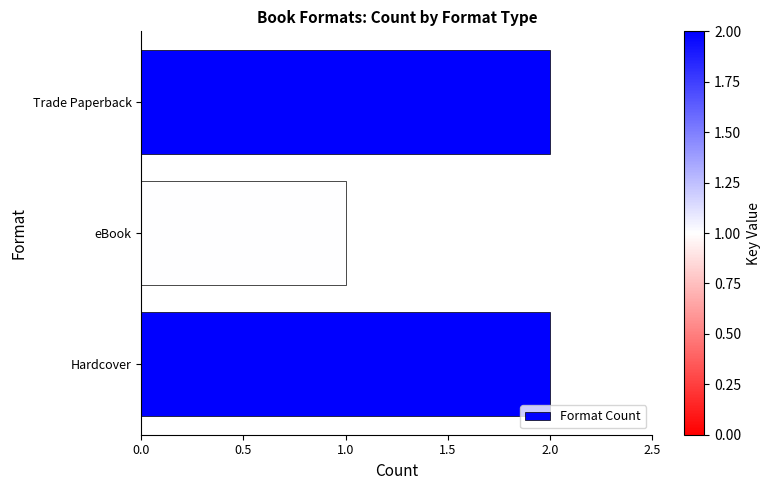

At which category does the chart reach its minimum across all series?

eBook